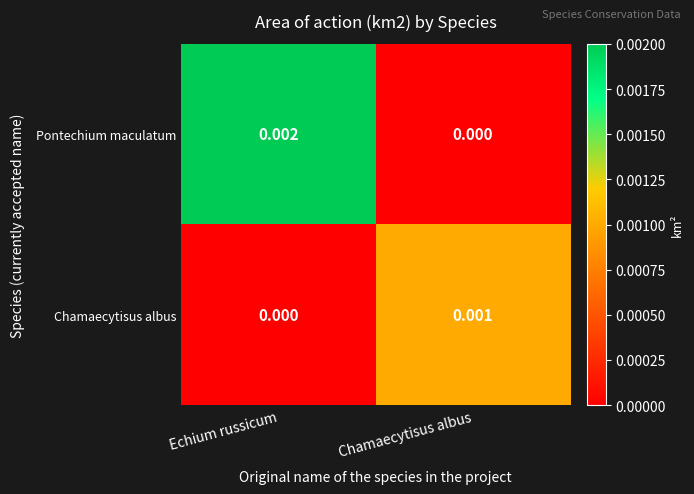

At which label is Chamaecytisus albus closest to 0?

Echium russicum